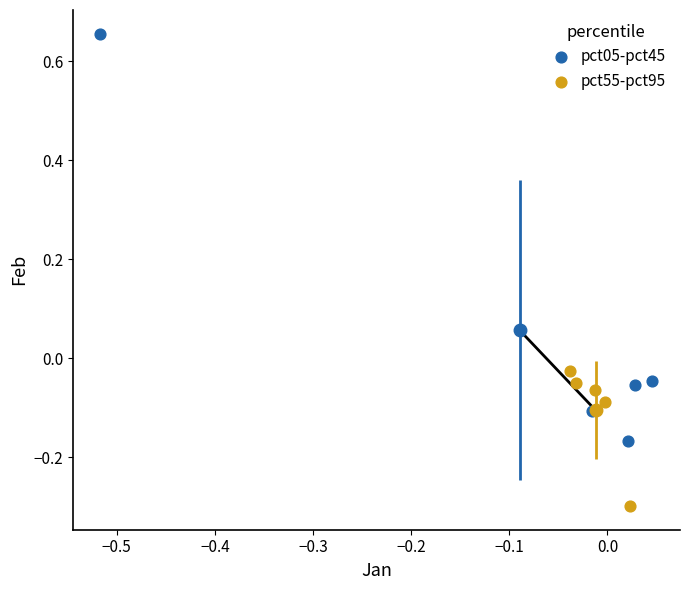

Which series reaches the minimum Y coordinate?

pct55-pct95